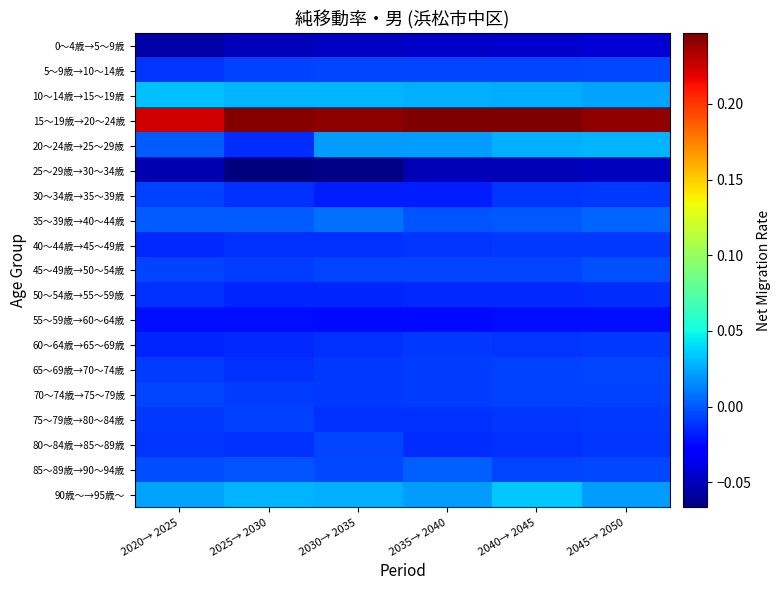

Between 2025→ 2030 and 2035→ 2040, which is larger?

2035→ 2040